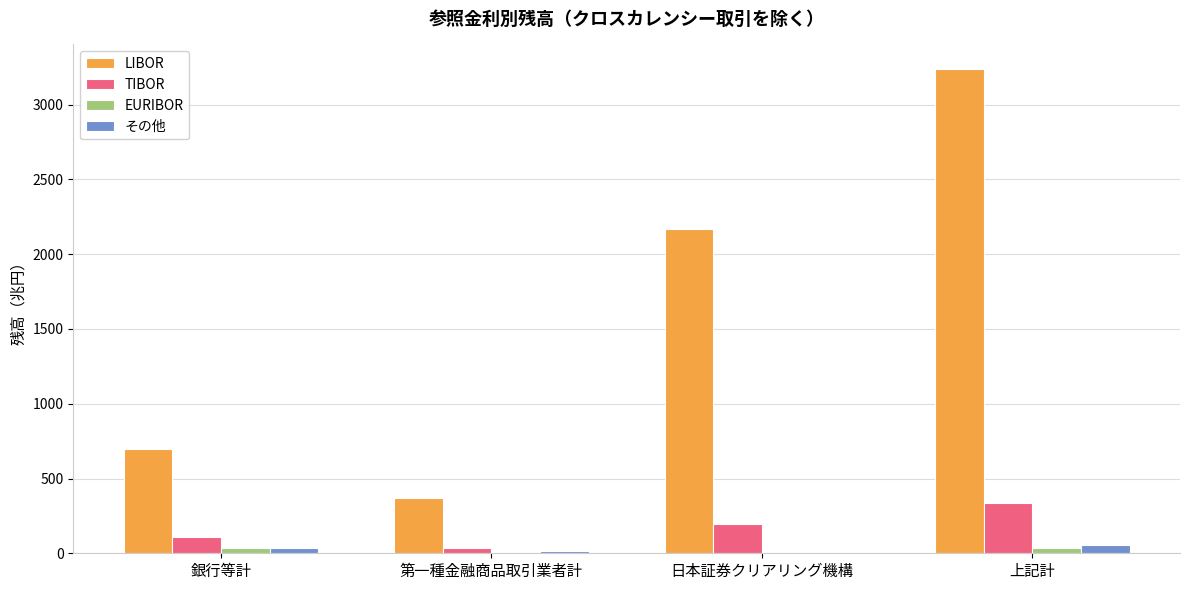

Between 銀行等計 and 日本証券クリアリング機構, which series saw the biggest shift?

LIBOR